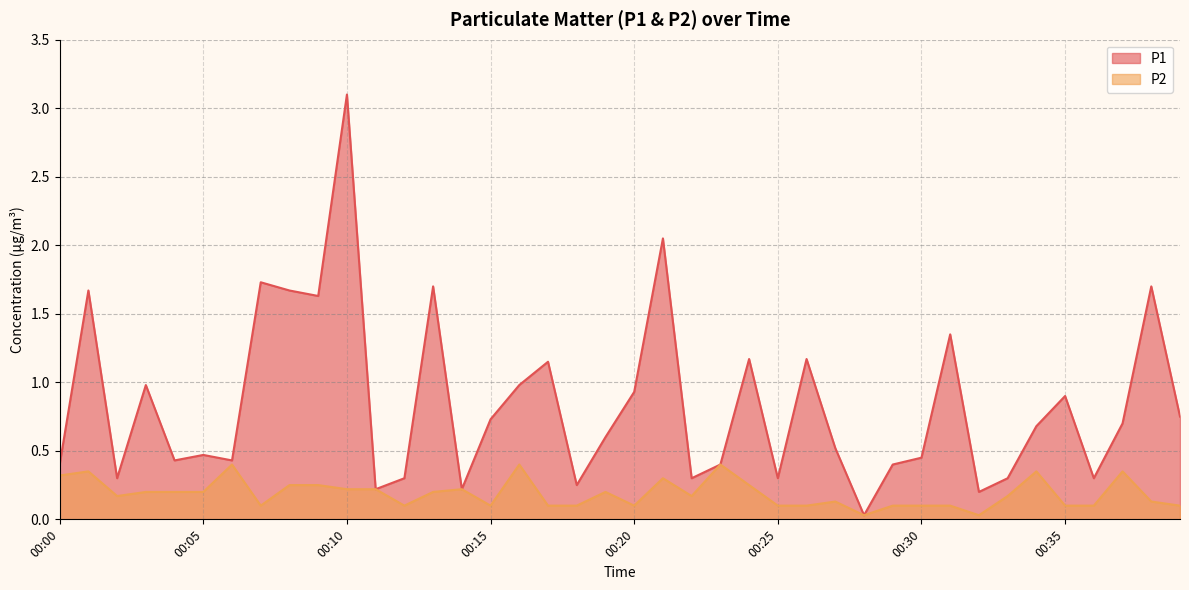

Where is P1 nearest to the value 1?

00:03